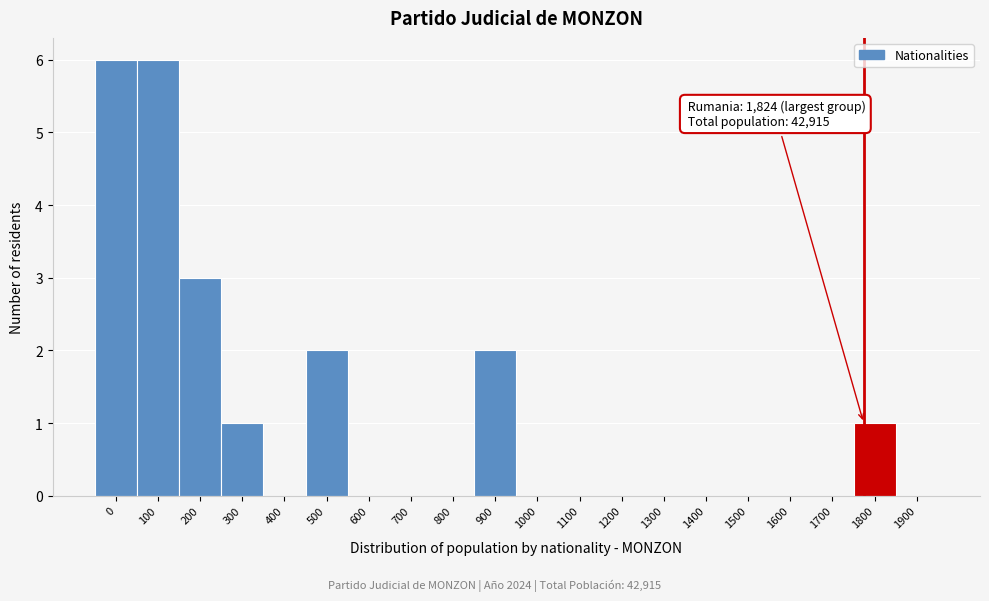

Reading left to right, what are all the values shown in this chart?

0=6	100=6	200=3	300=1	400=0	500=2	600=0	700=0	800=0	900=2	1000=0	1100=0	1200=0	1300=0	1400=0	1500=0	1600=0	1700=0	1800=1	1900=0